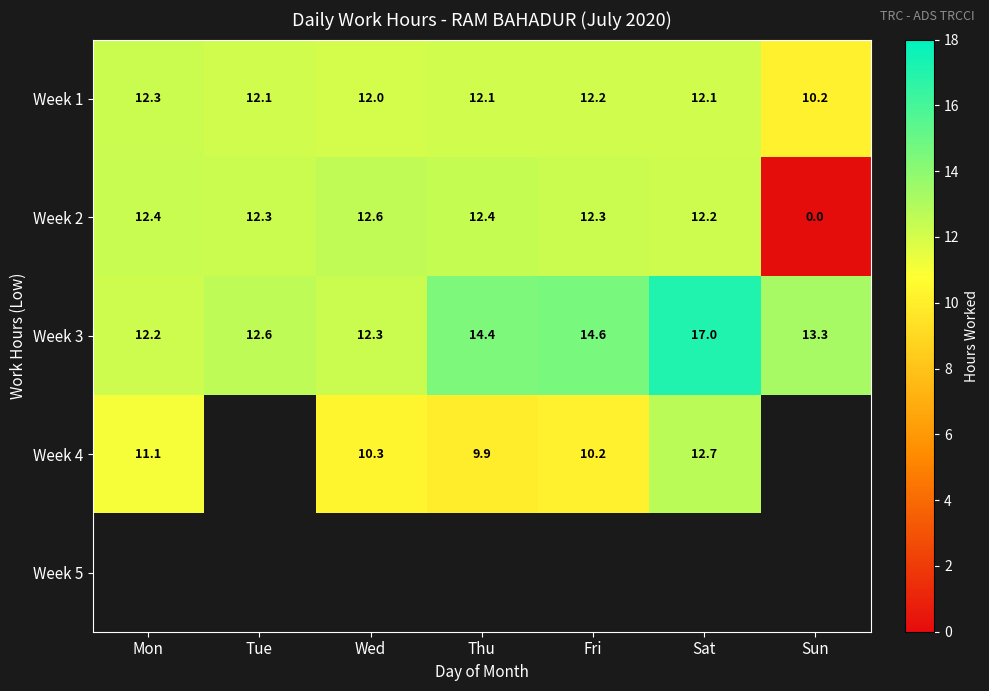

Is it true that Week 4 equals 10.2 at Fri?

True